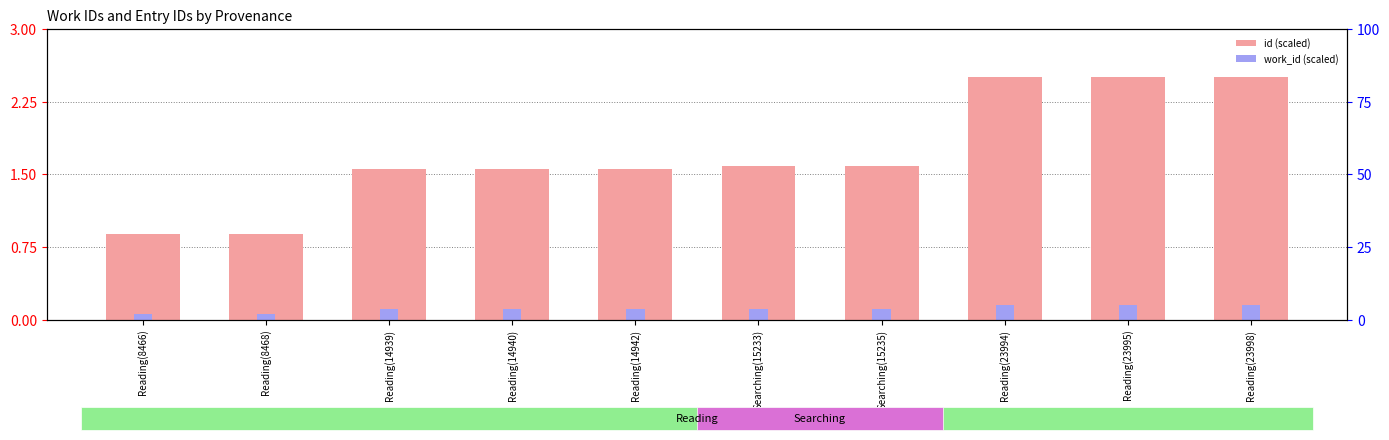

Reading right to left, what are all the values shown in this chart?

id (scaled): Reading(23998)=2.5	Reading(23995)=2.5	Reading(23994)=2.5	Searching(15235)=1.6	Searching(15233)=1.6	Reading(14942)=1.6	Reading(14940)=1.6	Reading(14939)=1.6	Reading(8468)=0.9	Reading(8466)=0.9
work_id (scaled): Reading(23998)=0.1	Reading(23995)=0.1	Reading(23994)=0.1	Searching(15235)=0.1	Searching(15233)=0.1	Reading(14942)=0.1	Reading(14940)=0.1	Reading(14939)=0.1	Reading(8468)=0.1	Reading(8466)=0.1